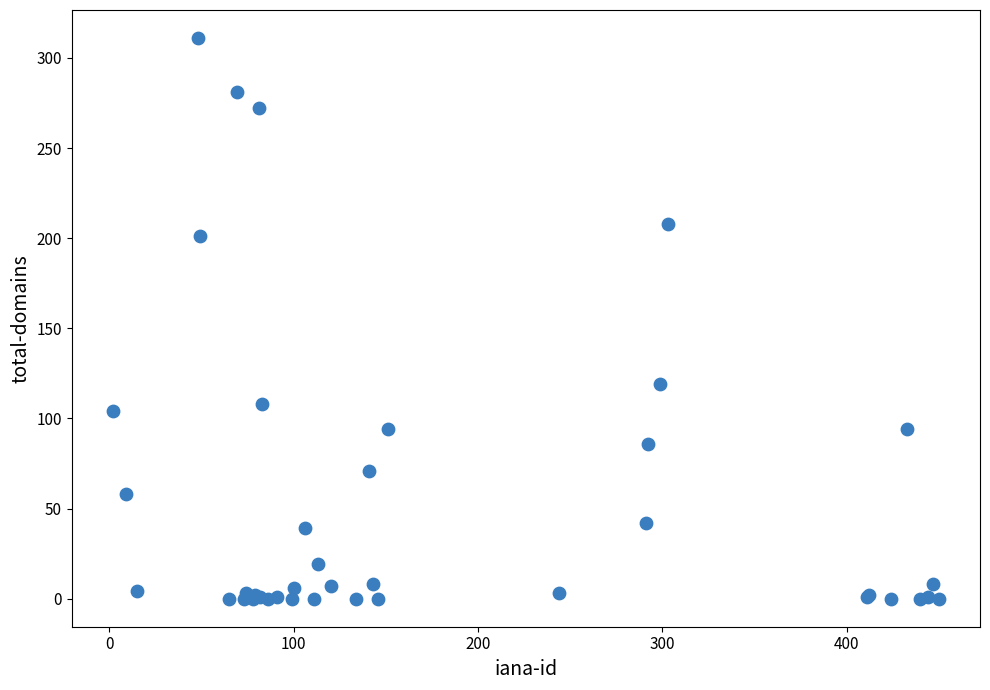

What Y value in the scatter plot is closest to 155?

119